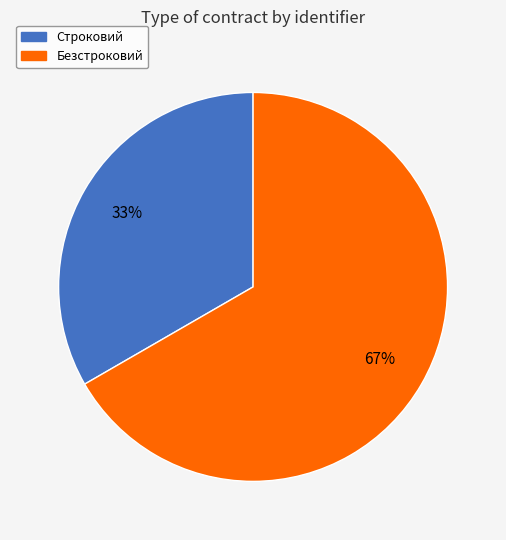

Which category accounts for the majority?

Безстроковий